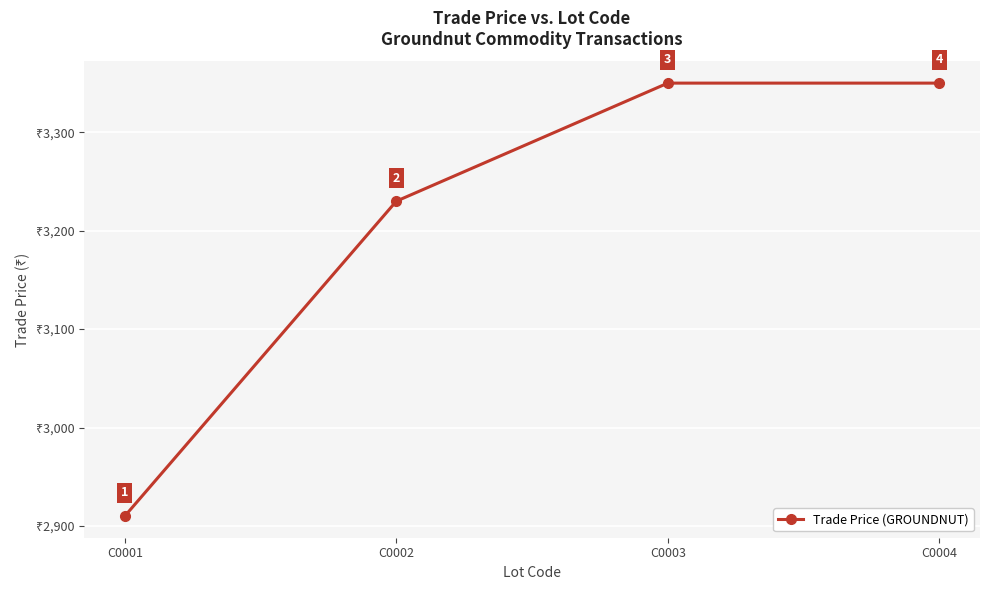

Does the chart display data point markers on the line(s)?

Yes